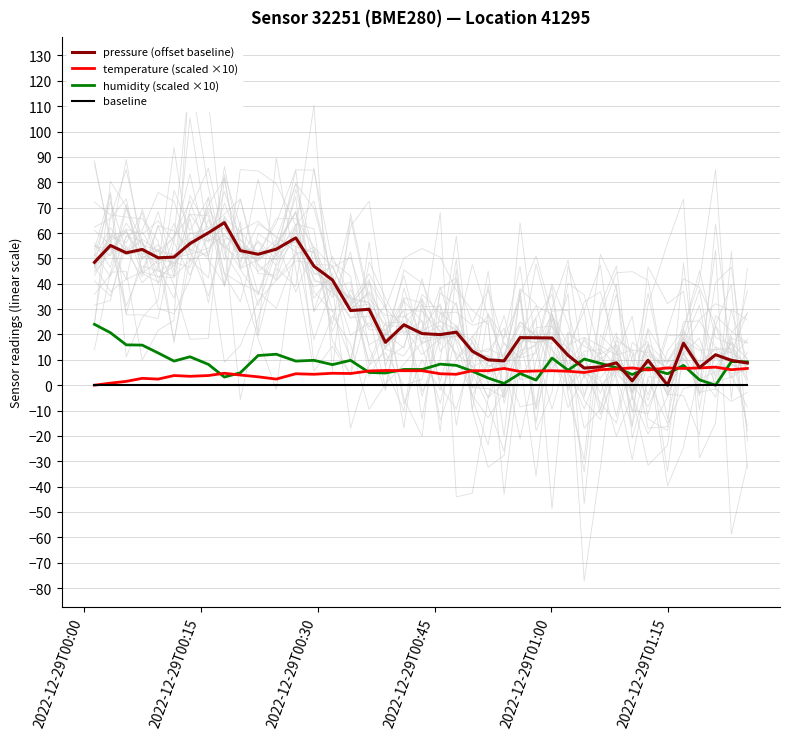

How many lines are shown in the chart?

4